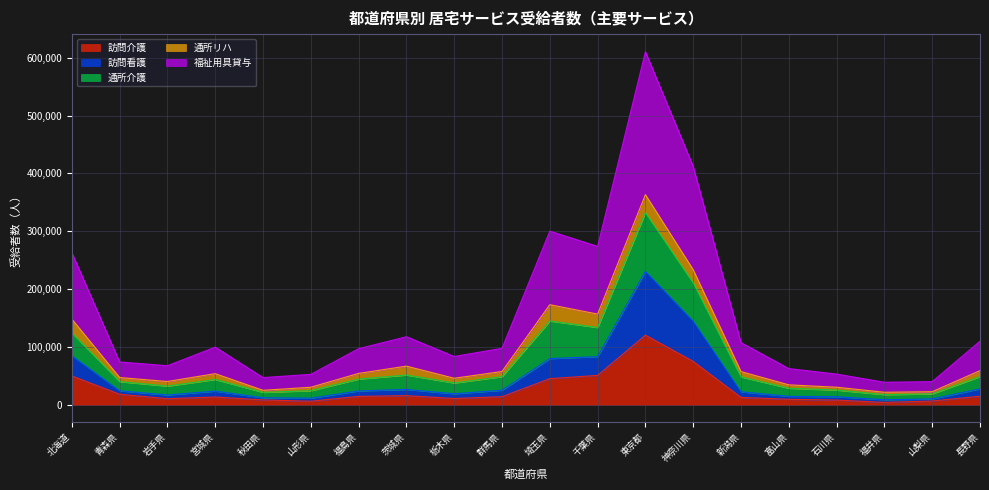

At which label does 訪問看護 reach its minimum?

福井県